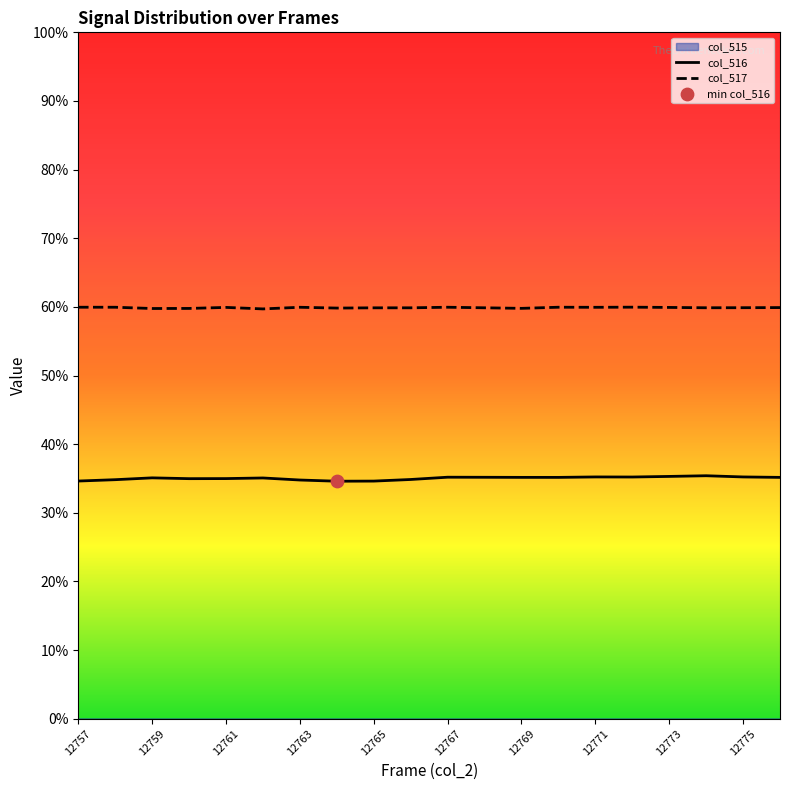

Which series has the largest total across all categories?

col_517